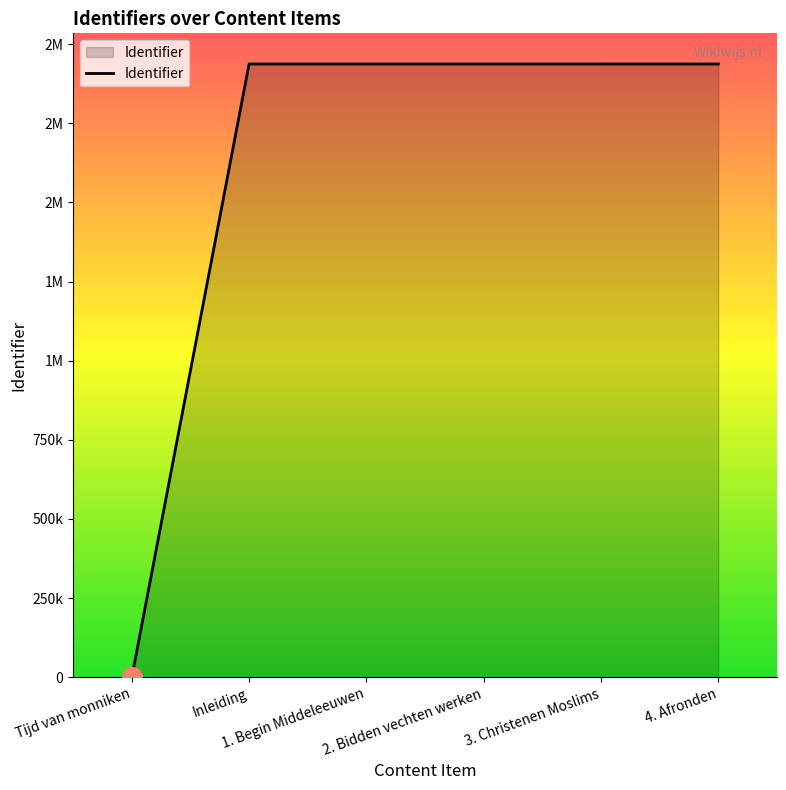

Which has a higher value, Tijd van monniken or 3. Christenen Moslims?

3. Christenen Moslims